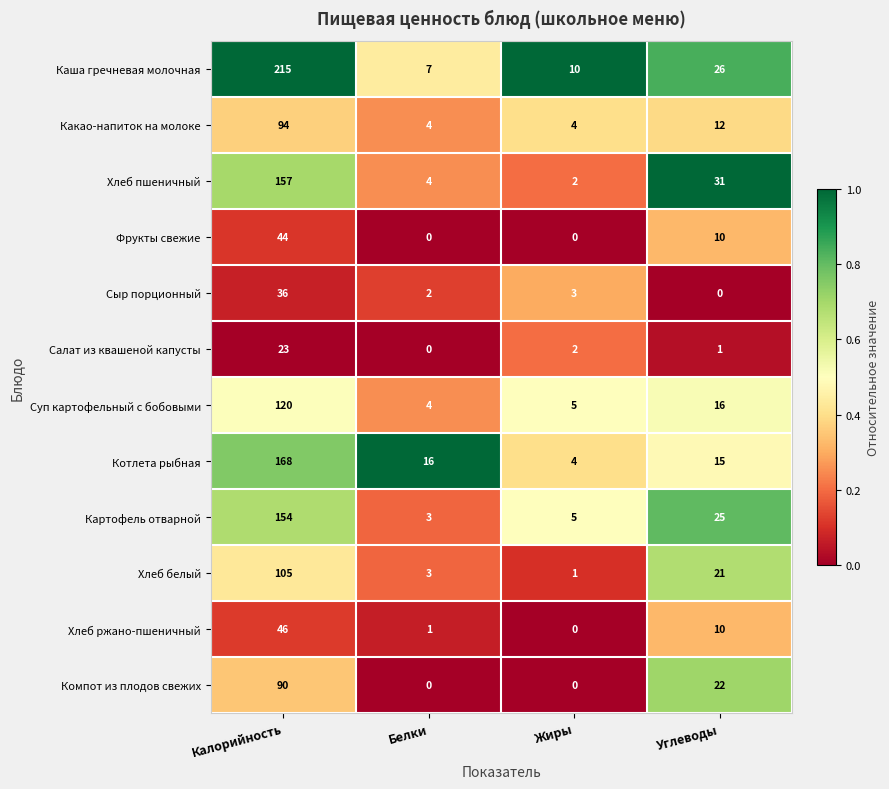

What is the maximum value shown in the chart?

215